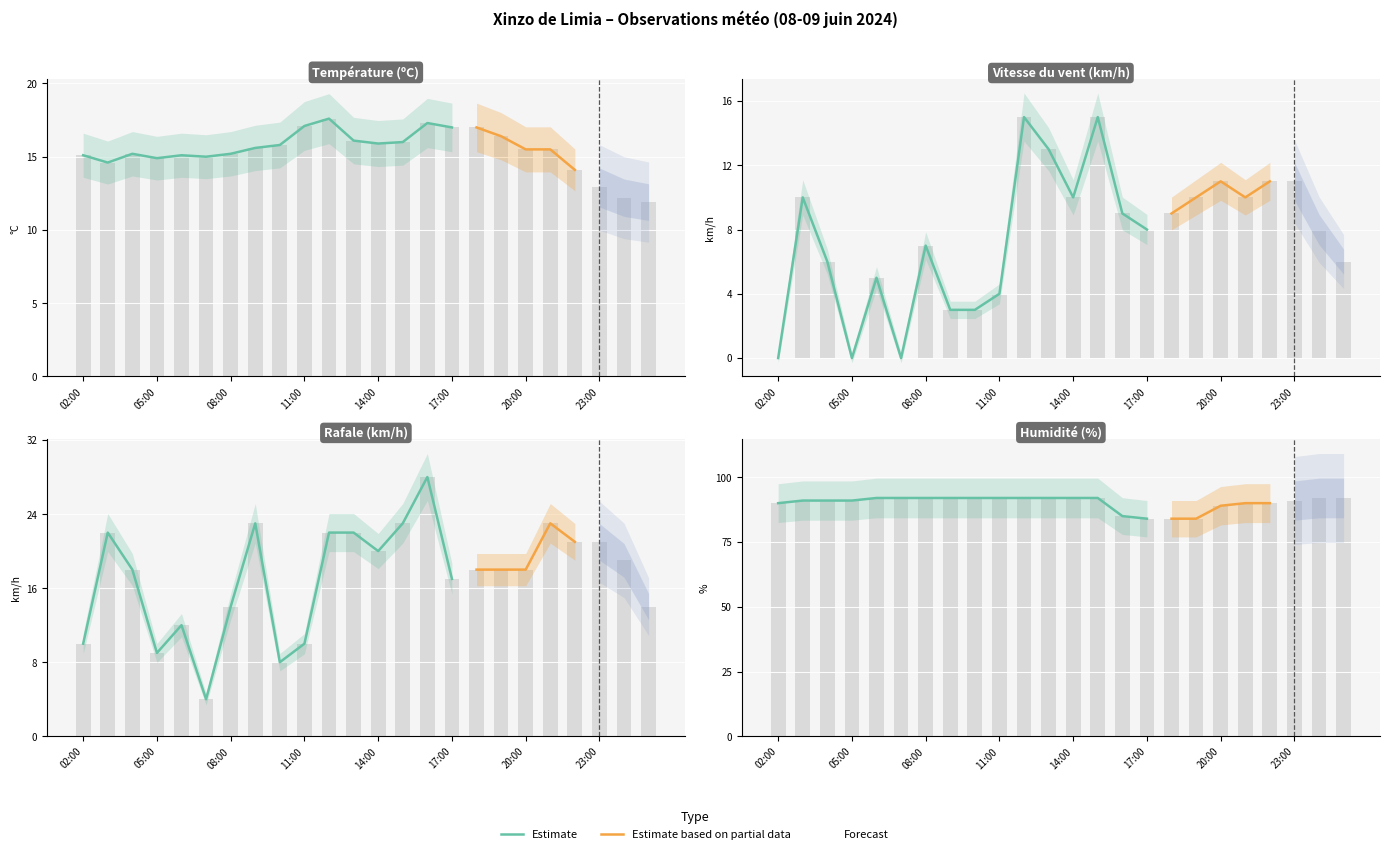

Count the Humidité (%) values in the range 90 to 92.

19